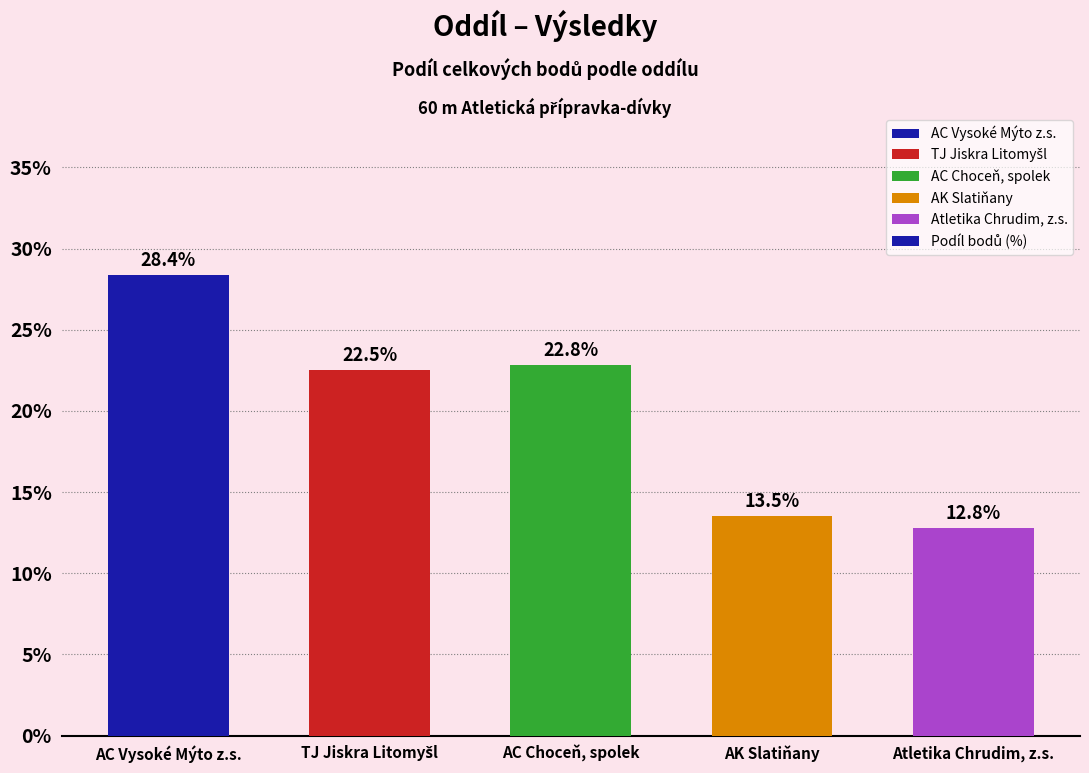

Approximately how many times larger is the value at AC Choceň, spolek compared to AK Slatiňany?

1.7